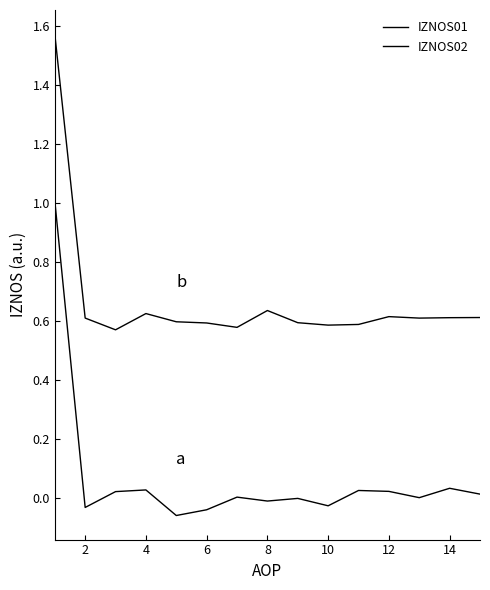

Does the chart have visible grid lines?

No